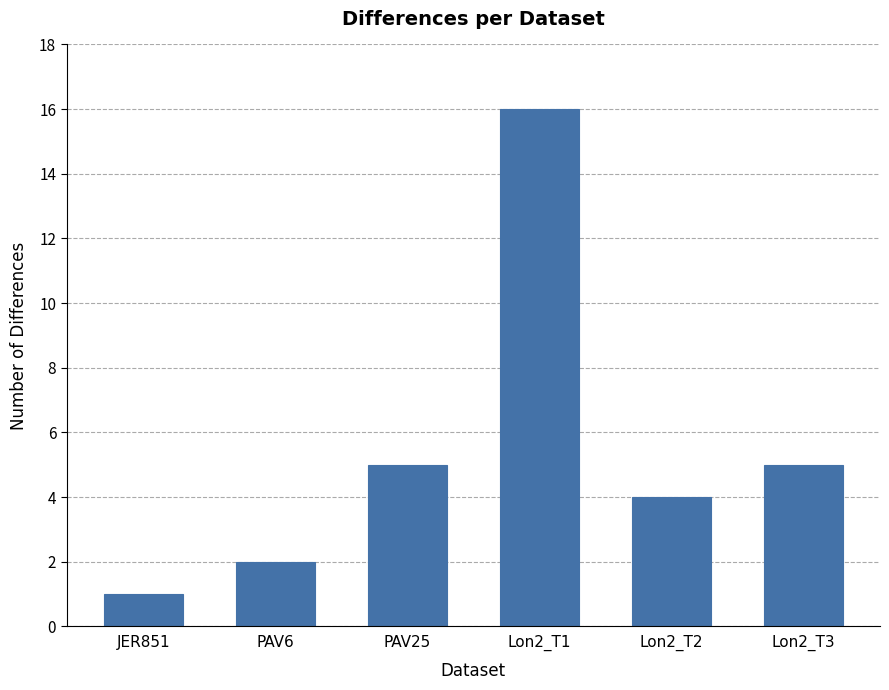

Reading right to left, list all the values displayed in this chart.

Lon2_T3=5	Lon2_T2=4	Lon2_T1=16	PAV25=5	PAV6=2	JER851=1